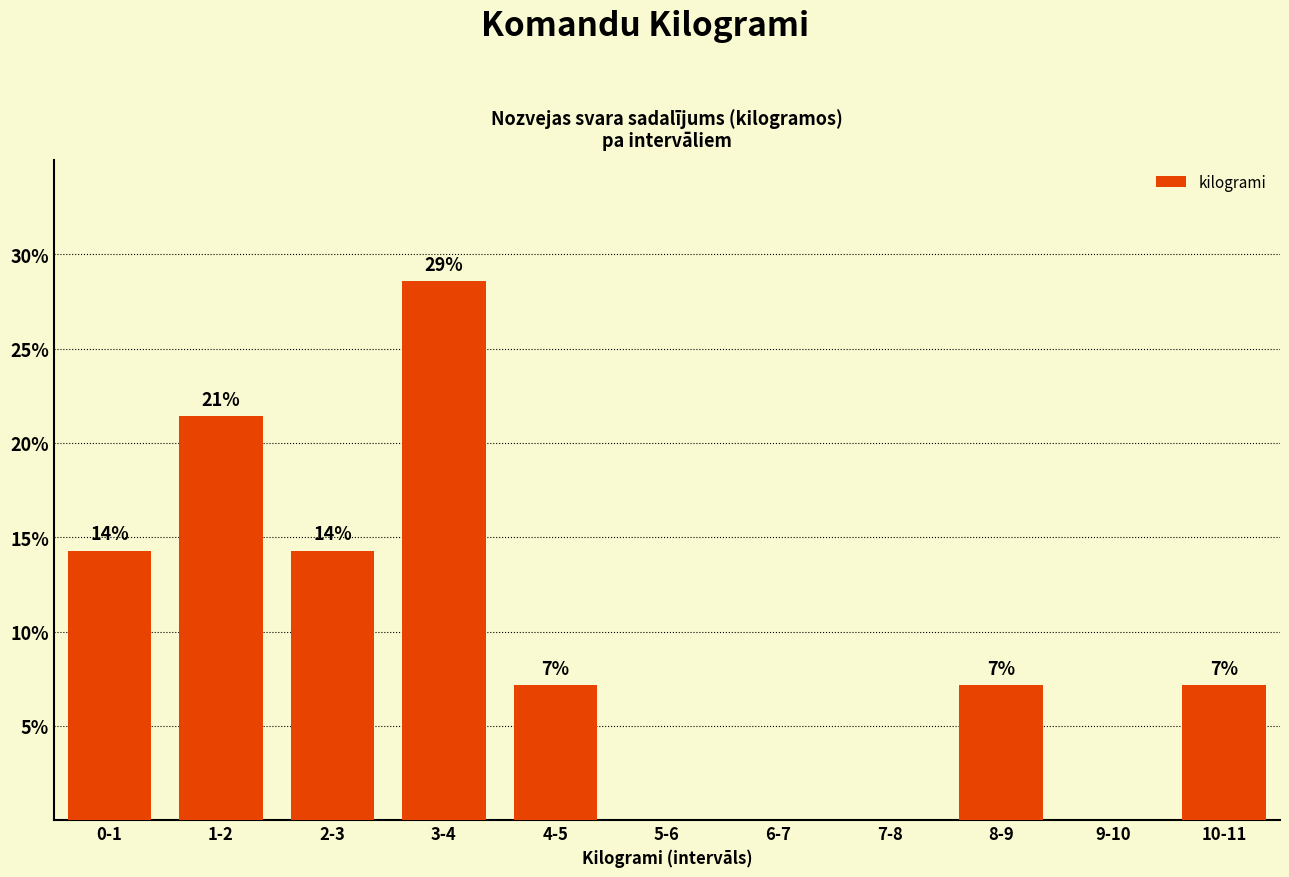

Are the bars horizontal?

No